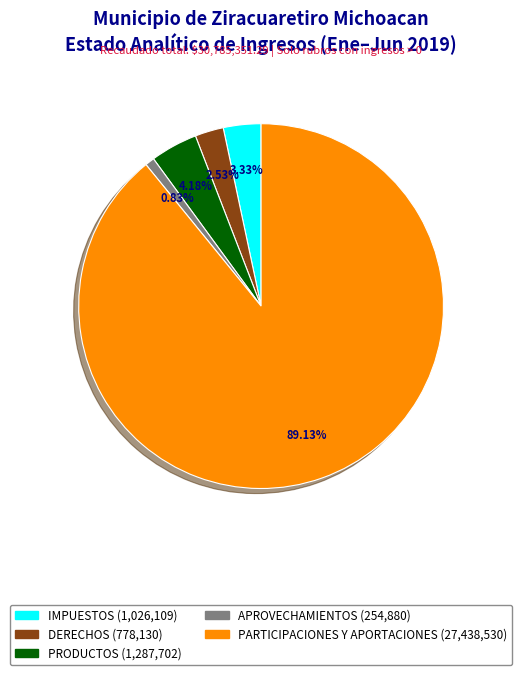

True or false: PARTICIPACIONES Y APORTACIONES accounts for 96% of the total.

False